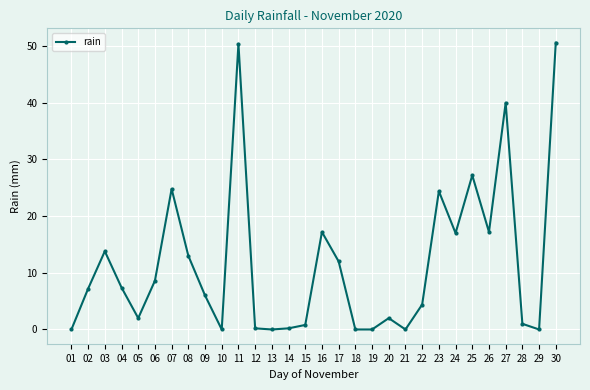

Between 11 and 19, which is larger?

11